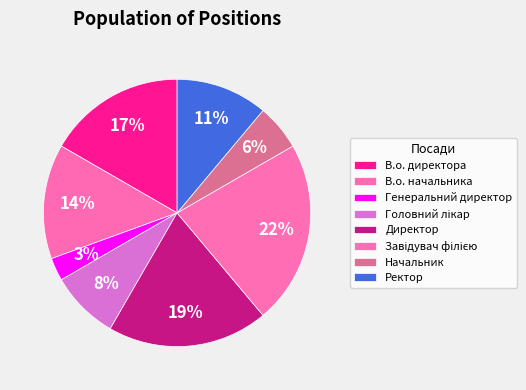

Combined, do В.о. директора and Генеральний директор account for over 50%?

No